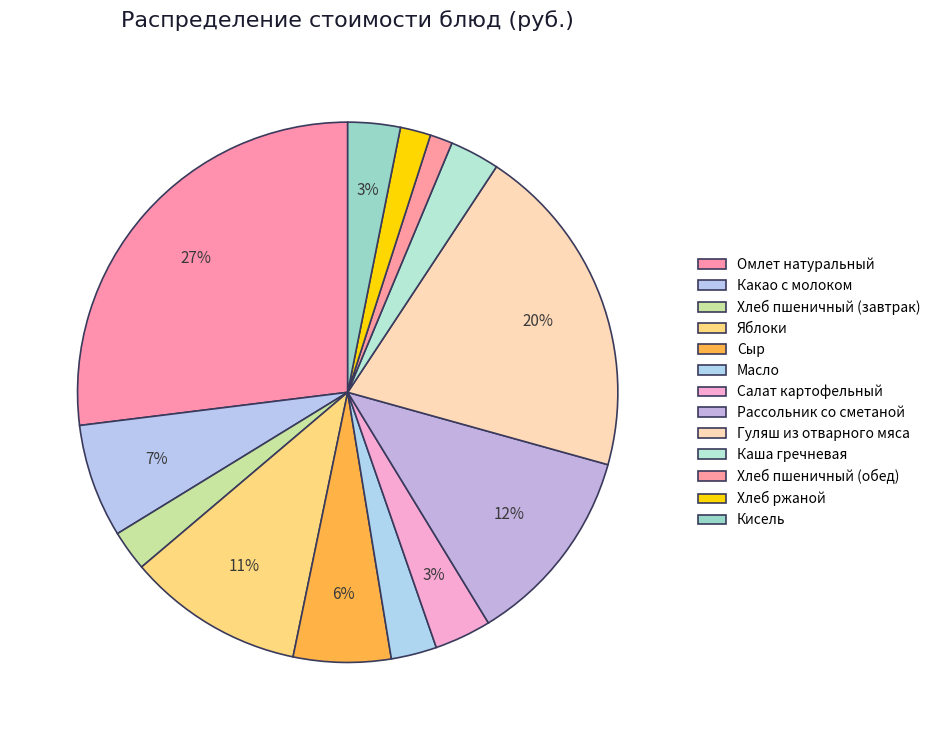

Which slice is the largest?

Омлет натуральный